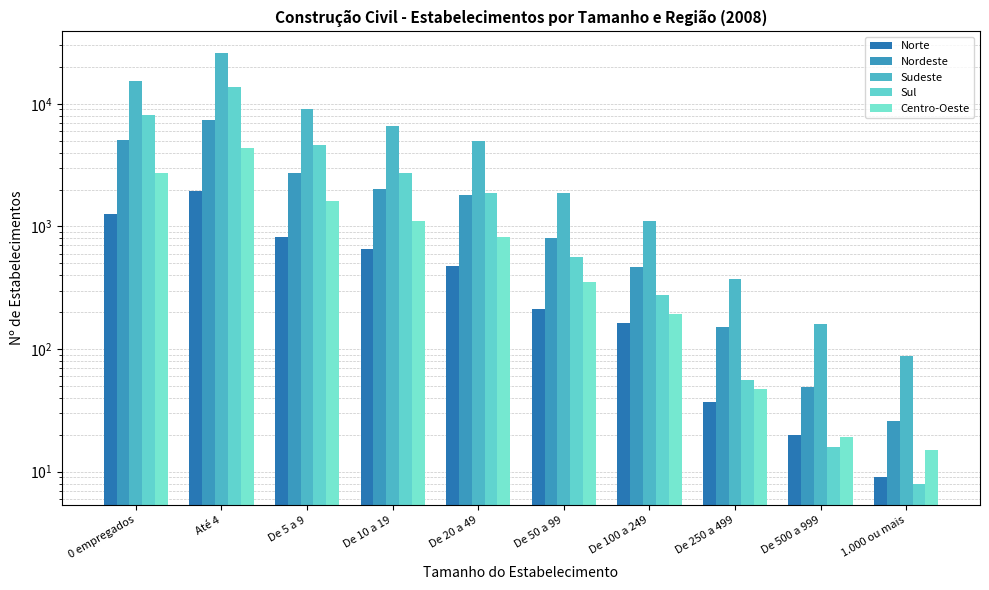

How many values in the Nordeste series are below 1803?

5